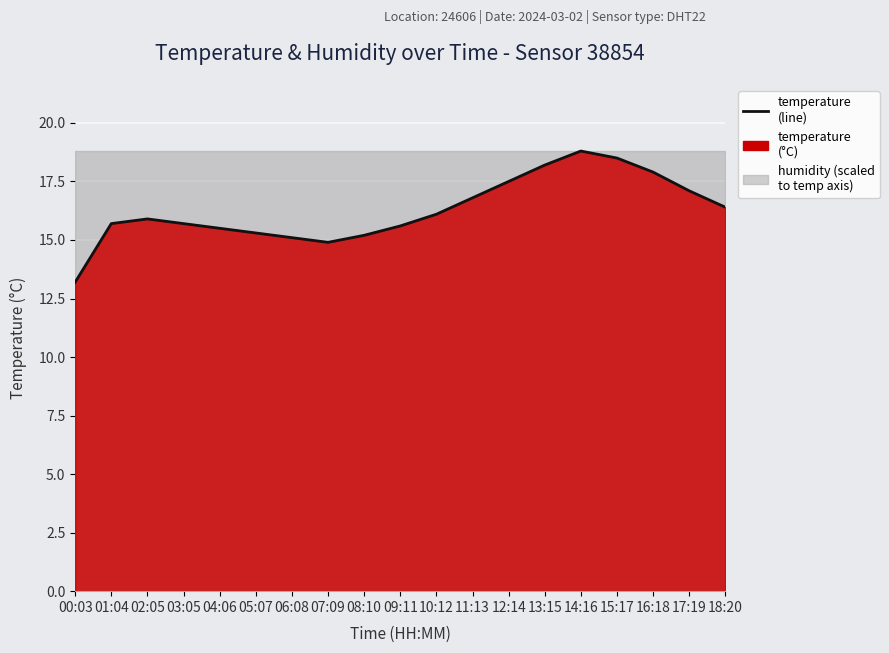

Where does the data first go above 15?

01:04